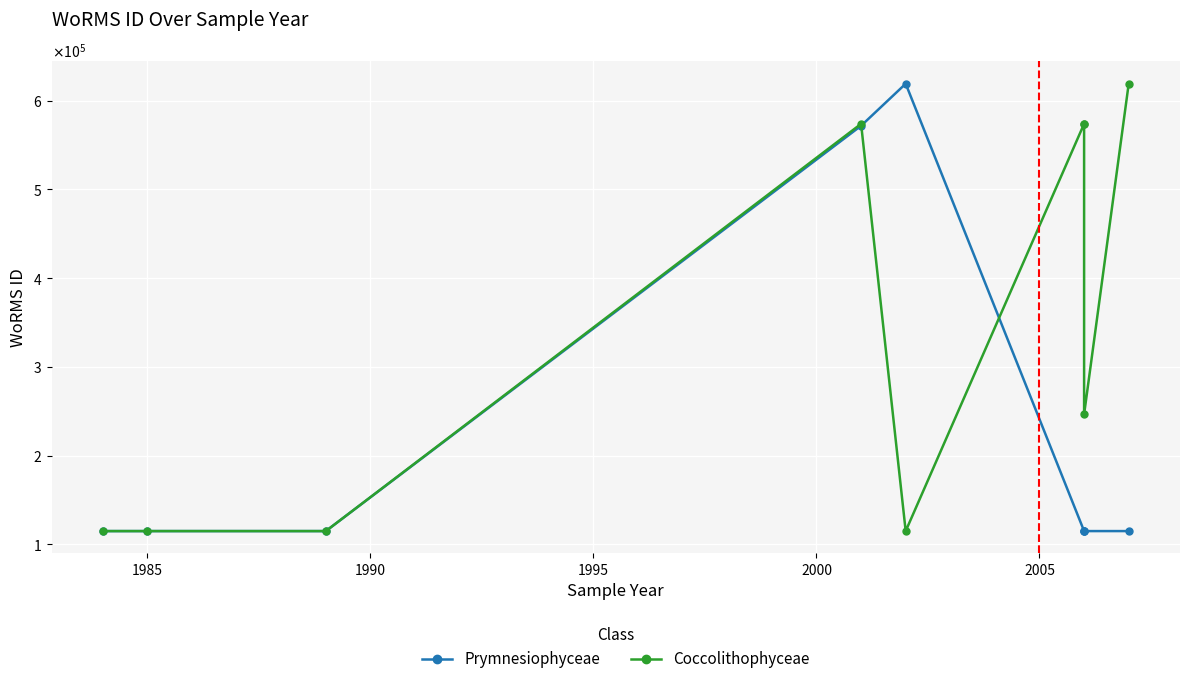

What is the minimum value for Prymnesiophyceae?

115090